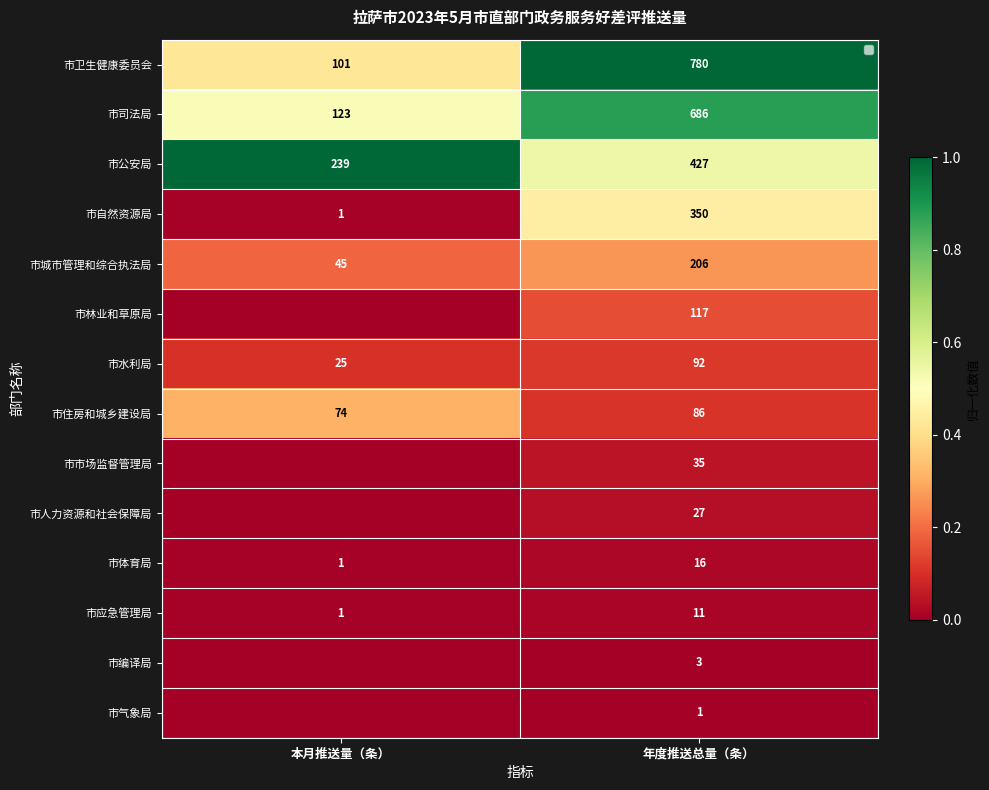

How many data points does each series have?

2